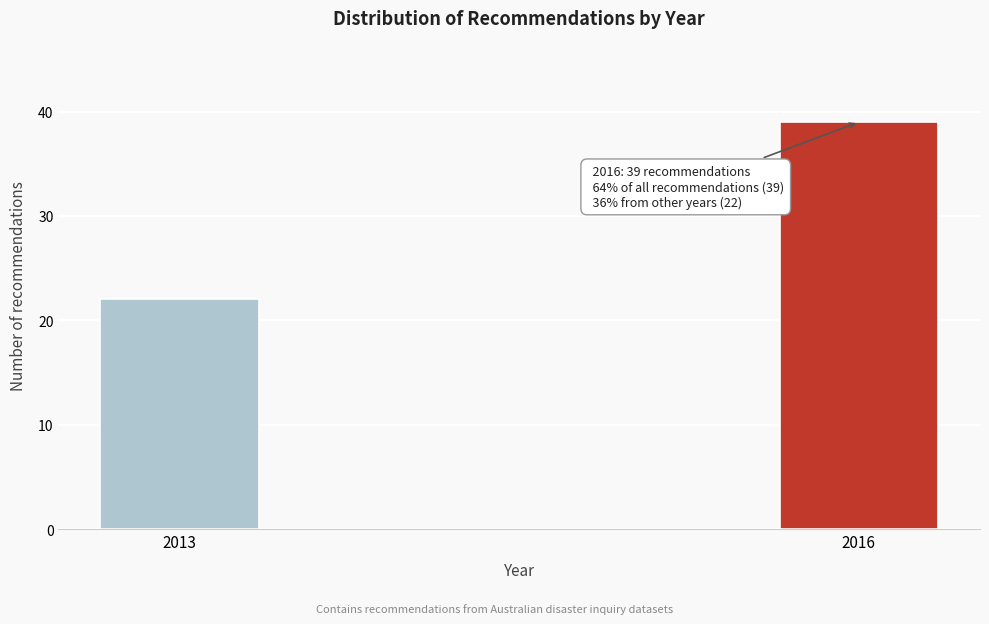

Reading left to right, list all the values displayed in this chart.

22	39